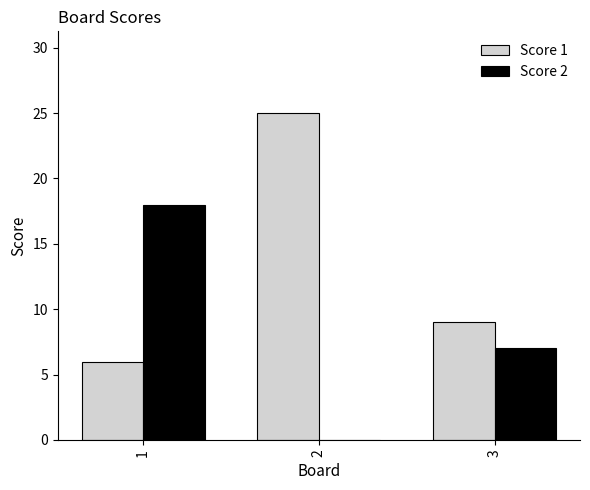

Which series has the widest spread of values?

Score 1